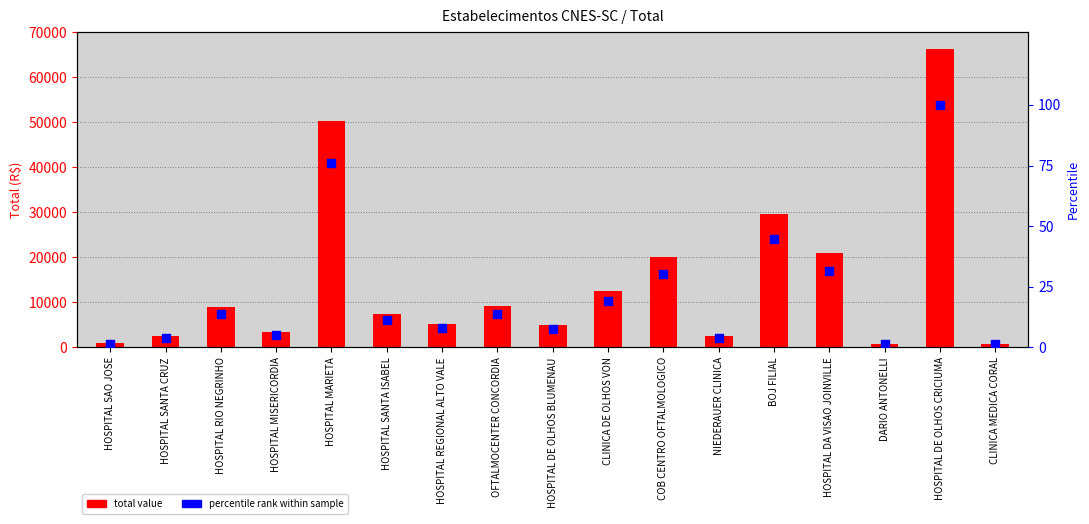

Which series contains the highest Y value?

Total